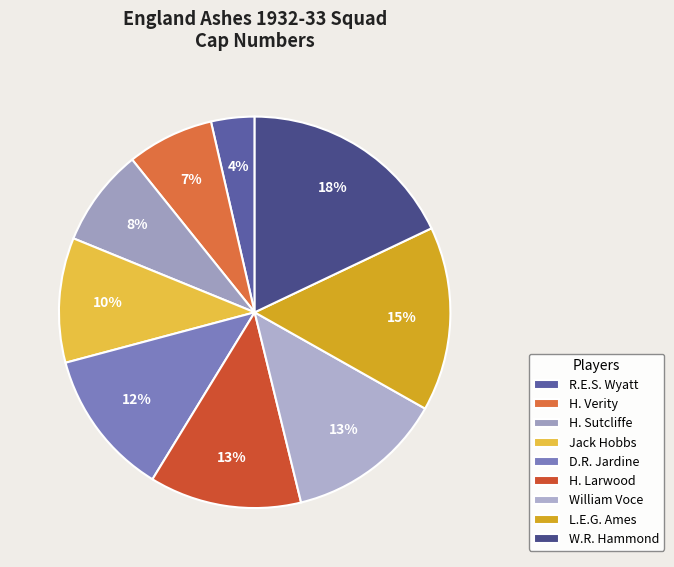

How many segments does this pie chart have?

9